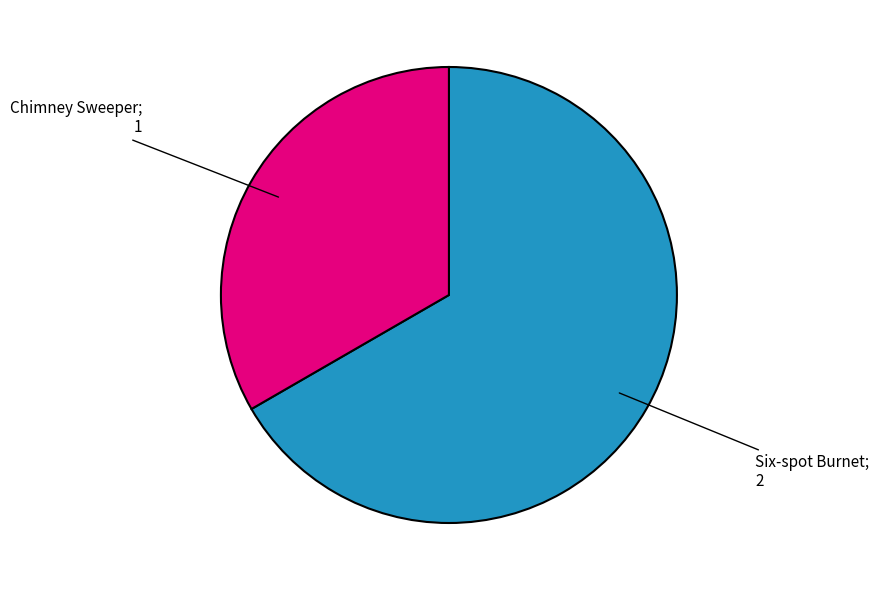

Is there any slice that represents more than half of the pie?

Yes